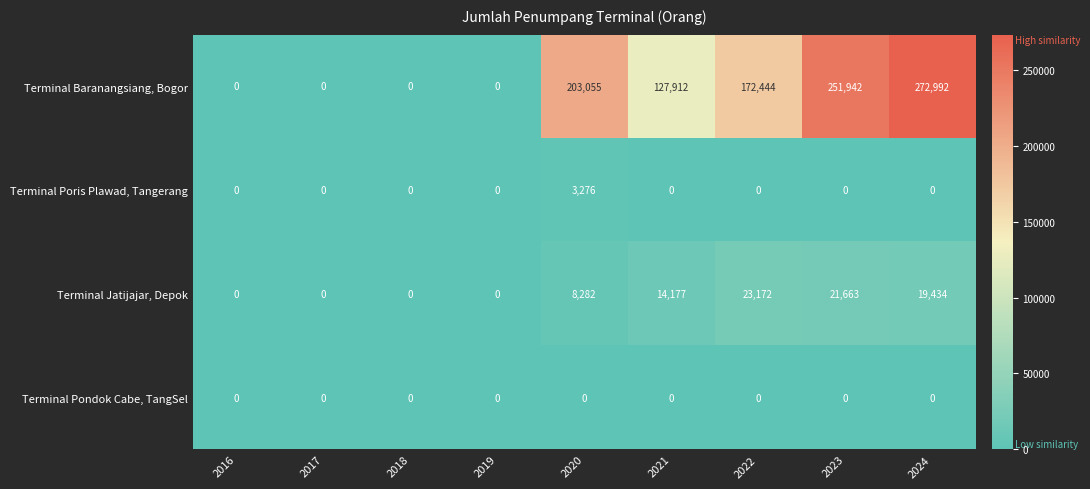

True or false: Terminal Pondok Cabe, TangSel has a value of 0 at 2016.

True